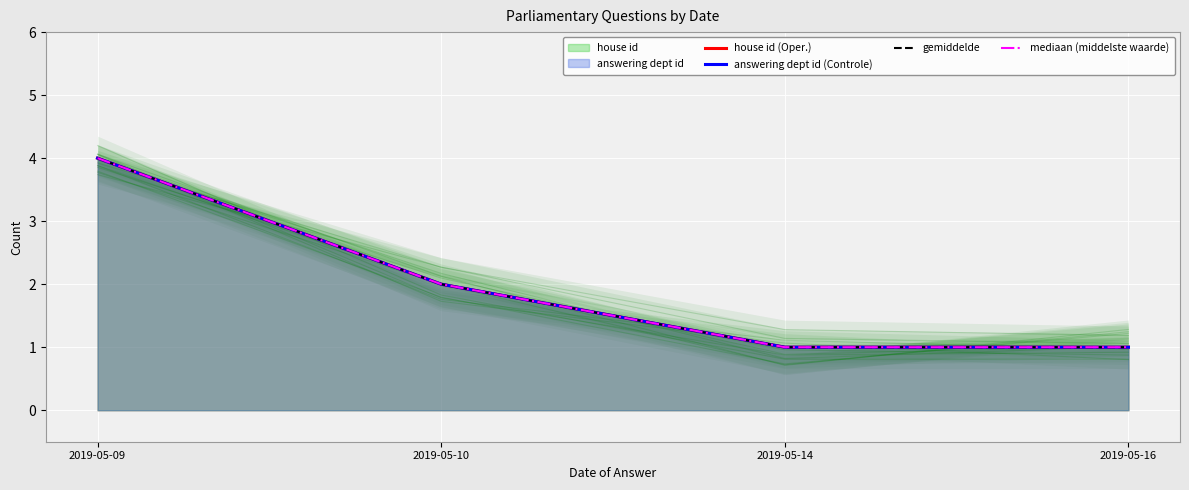

True or false: gemiddelde and answering dept id (Controle) cross at least once.

False